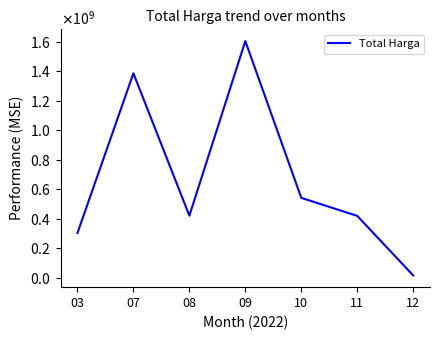

How many points are lower than both their immediate neighbors (excluding endpoints)?

1